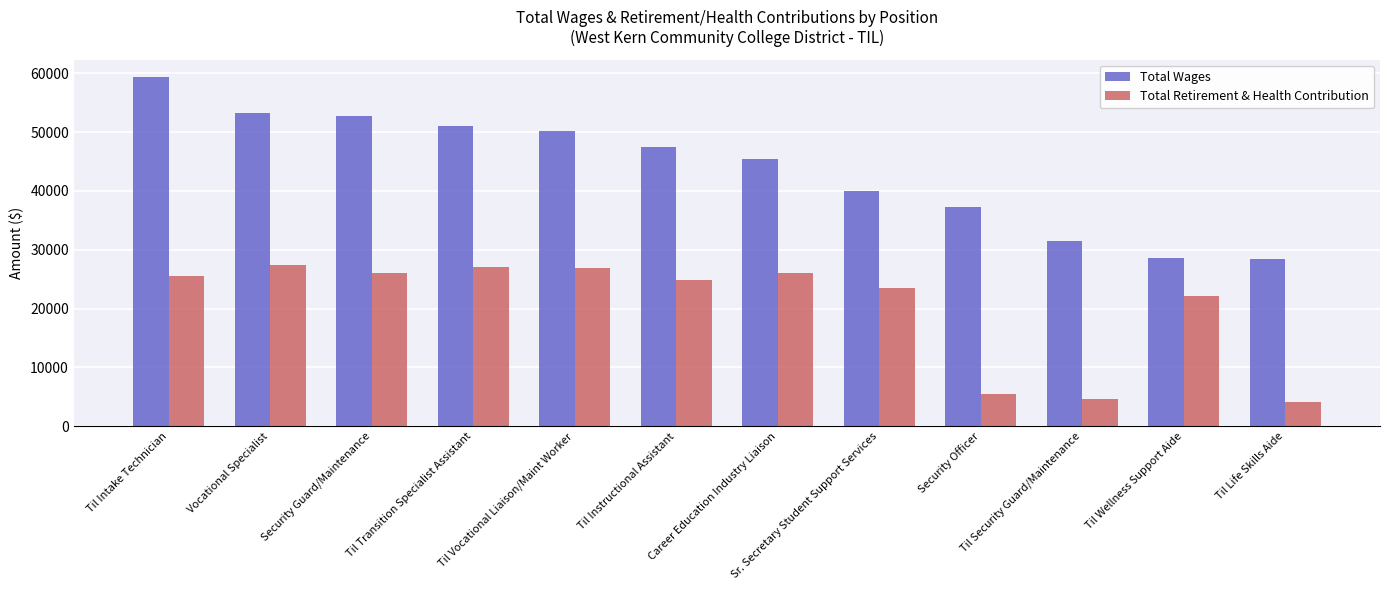

What position from the right is Til Vocational Liaison/Maint Worker?

8